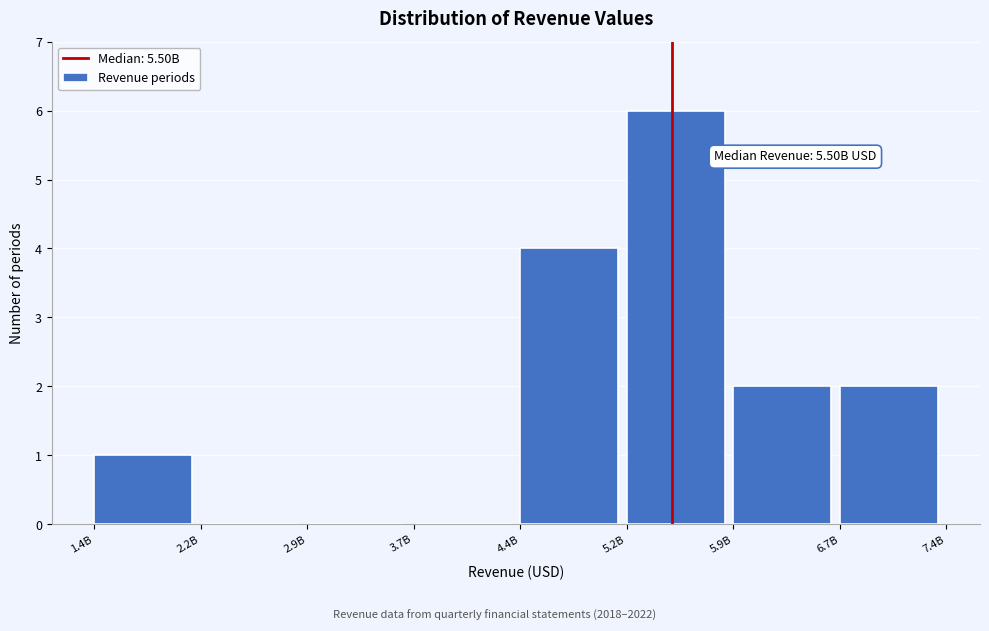

Reading left to right, extract all data points from this chart.

1.4B=1	2.2B=0	2.9B=0	3.7B=0	4.4B=4	5.2B=6	5.9B=2	6.7B=2